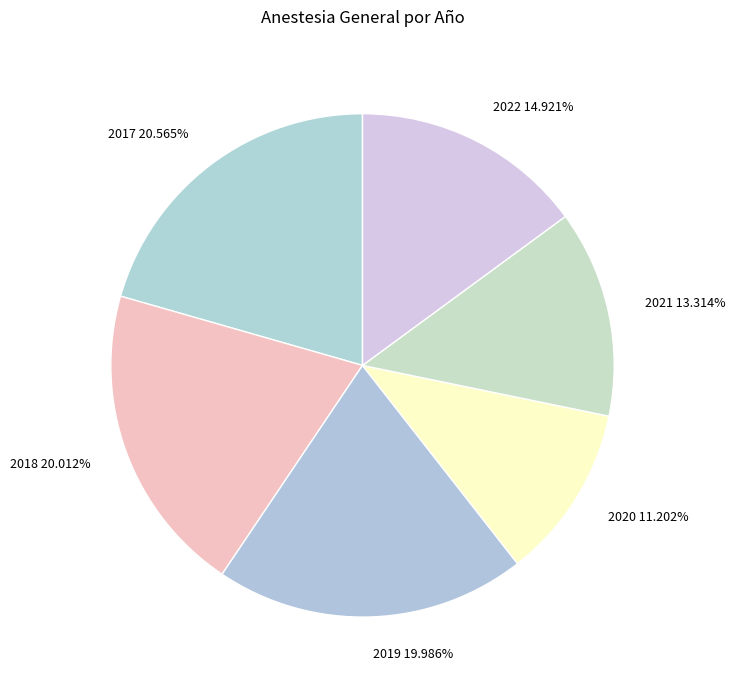

What is the largest slice in the pie chart?

2017